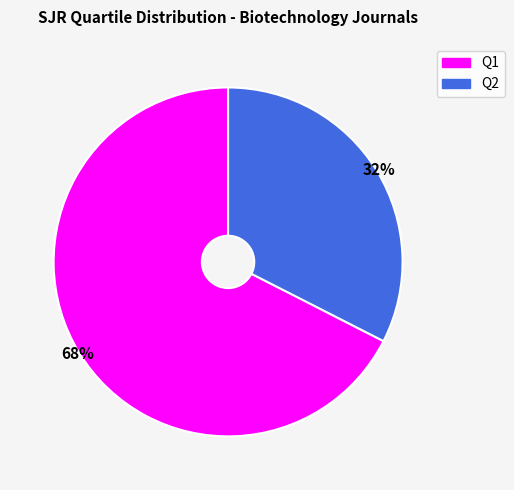

Combined, do Q2 and Q1 account for over 50%?

Yes